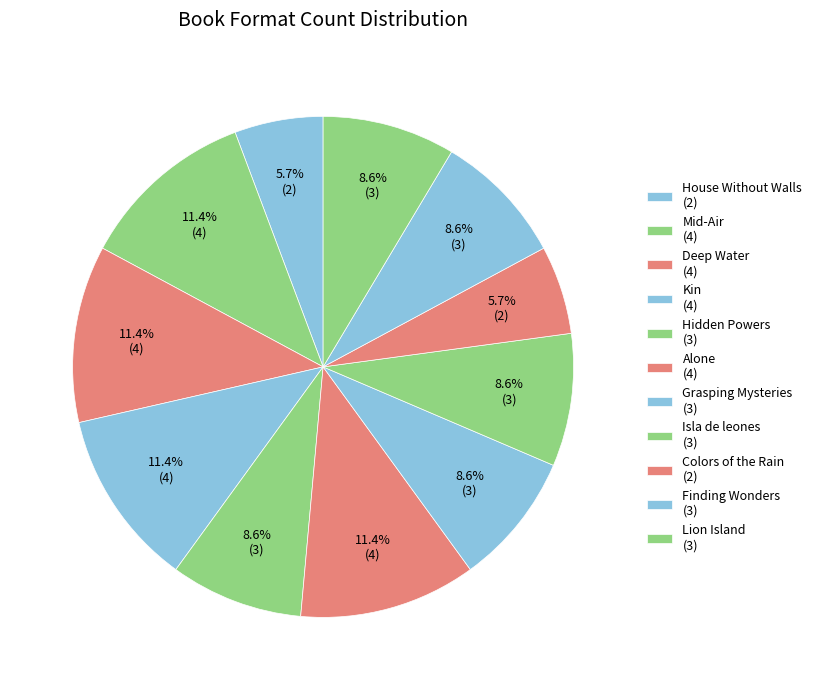

Count the number of slices in the pie.

11